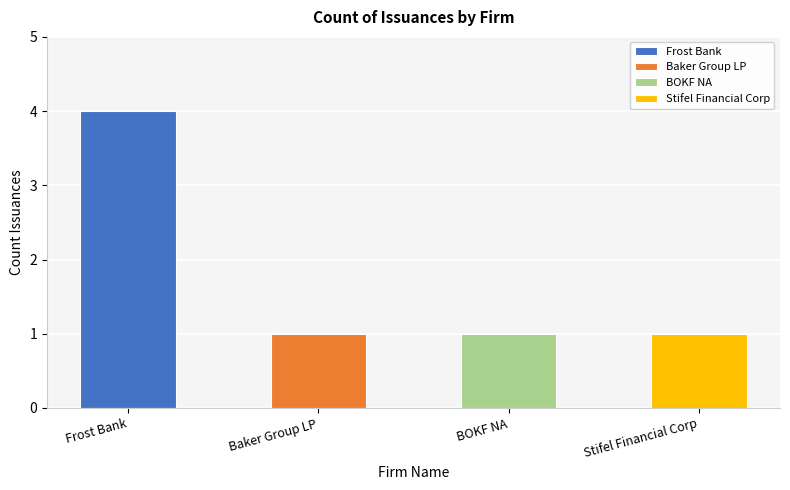

List the labels in order of value, smallest first.

Baker Group LP, BOKF NA, Stifel Financial Corp, Frost Bank